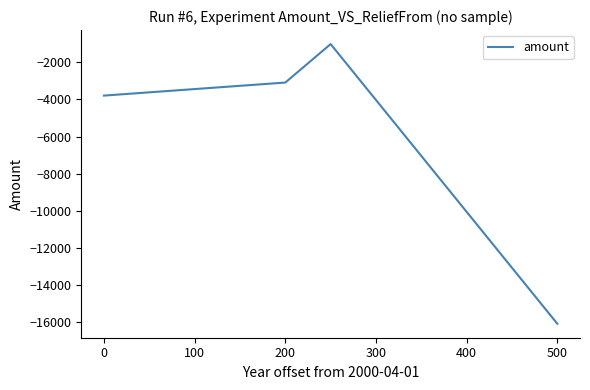

What is the difference between the maximum and minimum values?

15046.4